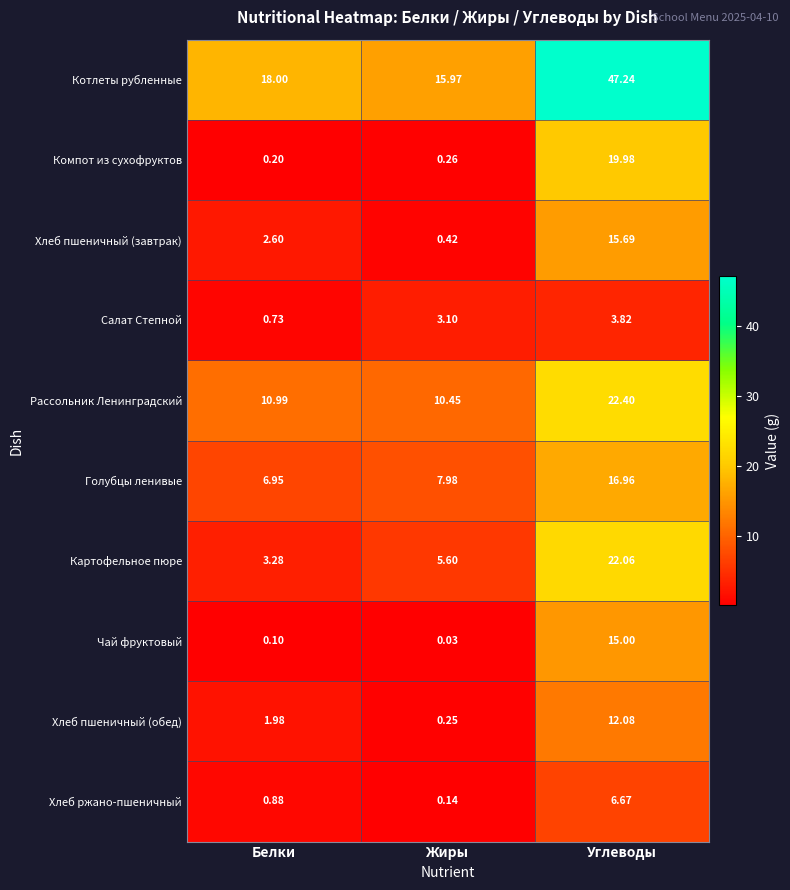

Which label corresponds to the largest value in the chart?

Углеводы